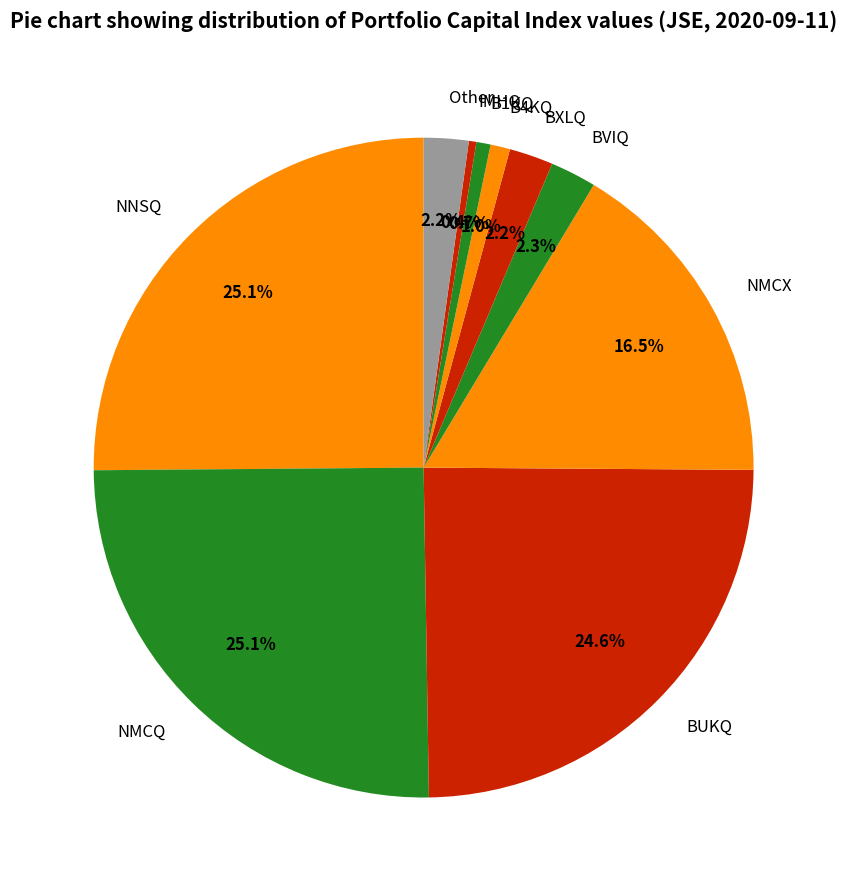

Is there any slice that represents more than half of the pie?

No